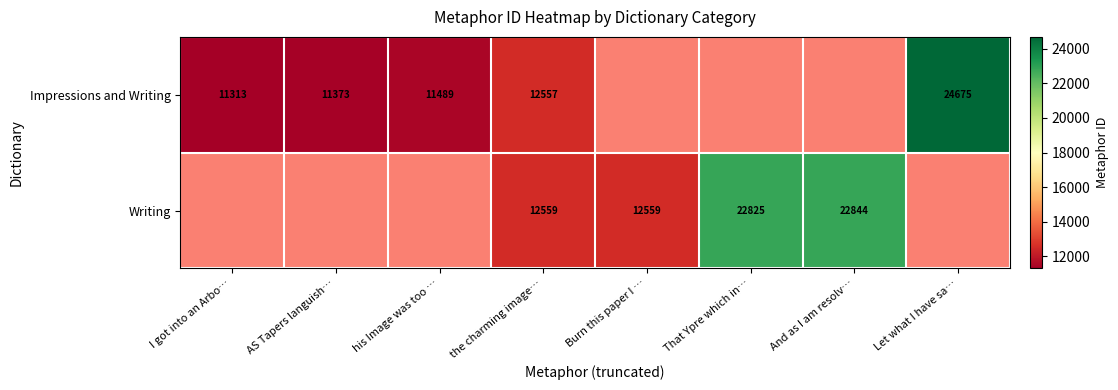

How many categories are shown in the chart?

8